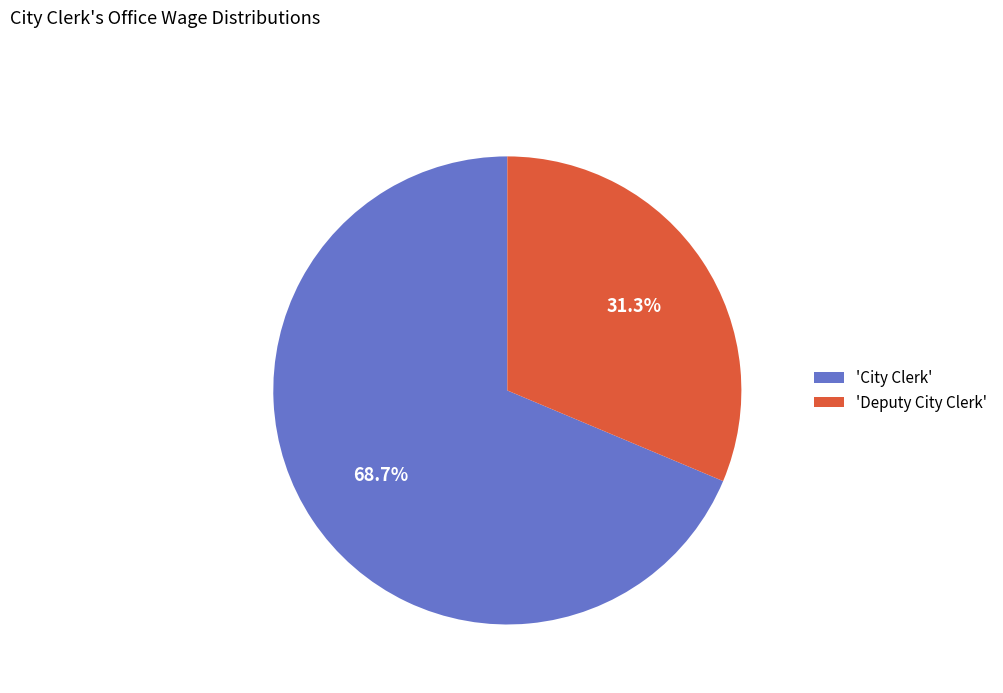

What is the ratio of the value at 'City Clerk' to the value at 'Deputy City Clerk'?

2.2